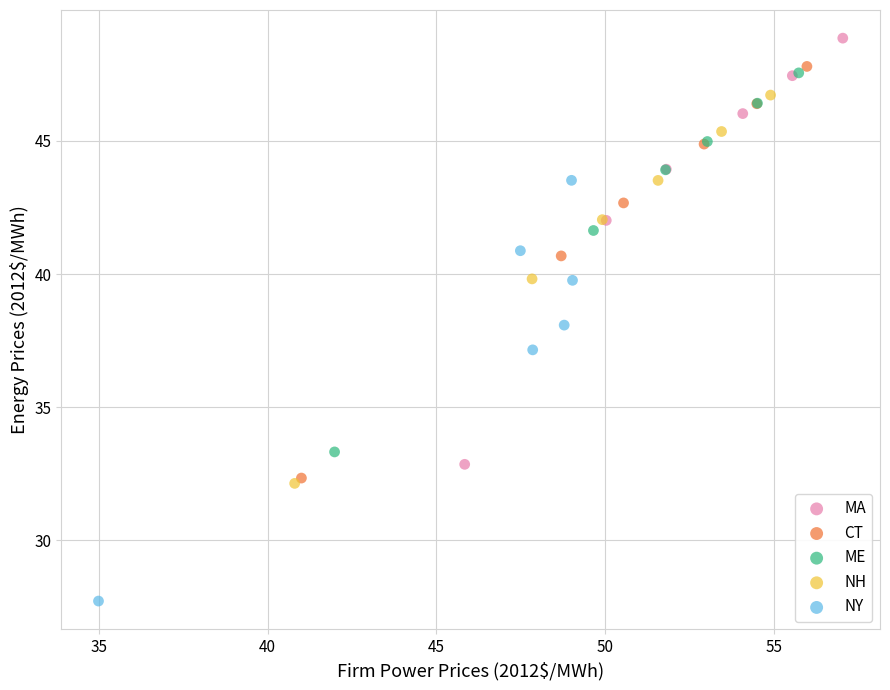

Which series contains the lowest Y value?

NY